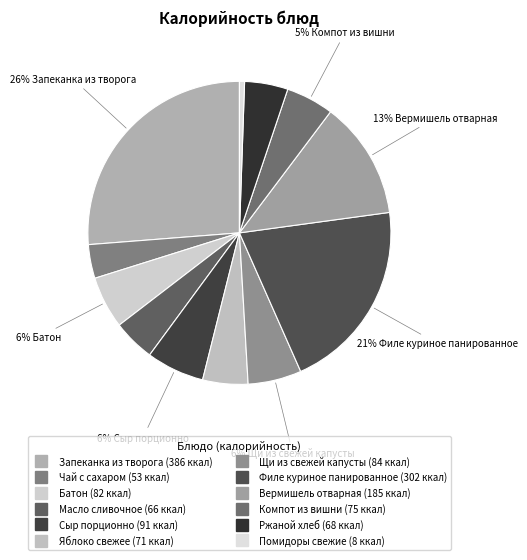

True or false: Вермишель отварная accounts for 7% of the total.

False